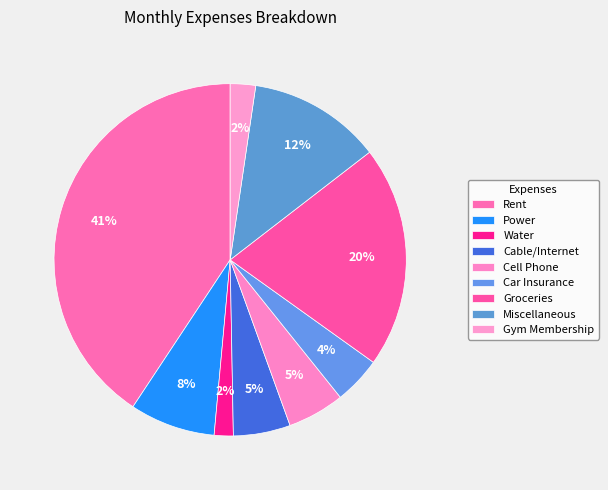

Rank the categories by value from highest to lowest.

Rent, Groceries, Miscellaneous, Power, Cable/Internet, Cell Phone, Car Insurance, Gym Membership, Water